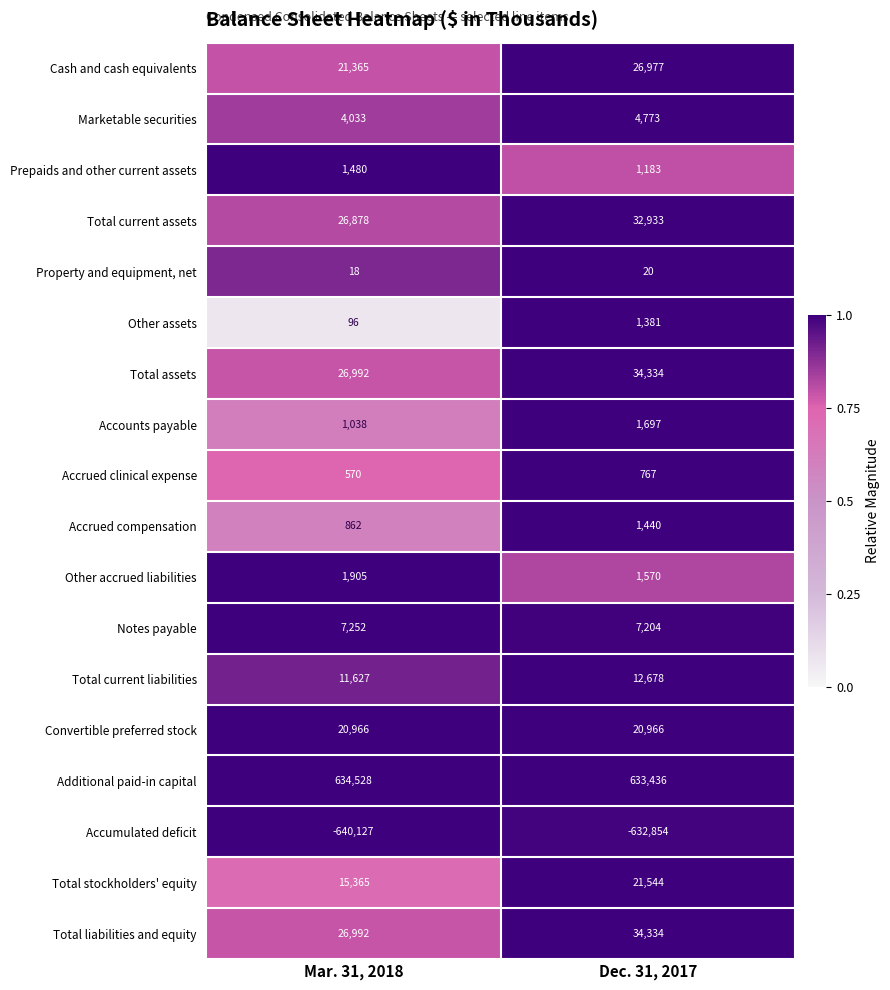

At which category is the sum across all series the highest?

Dec. 31, 2017